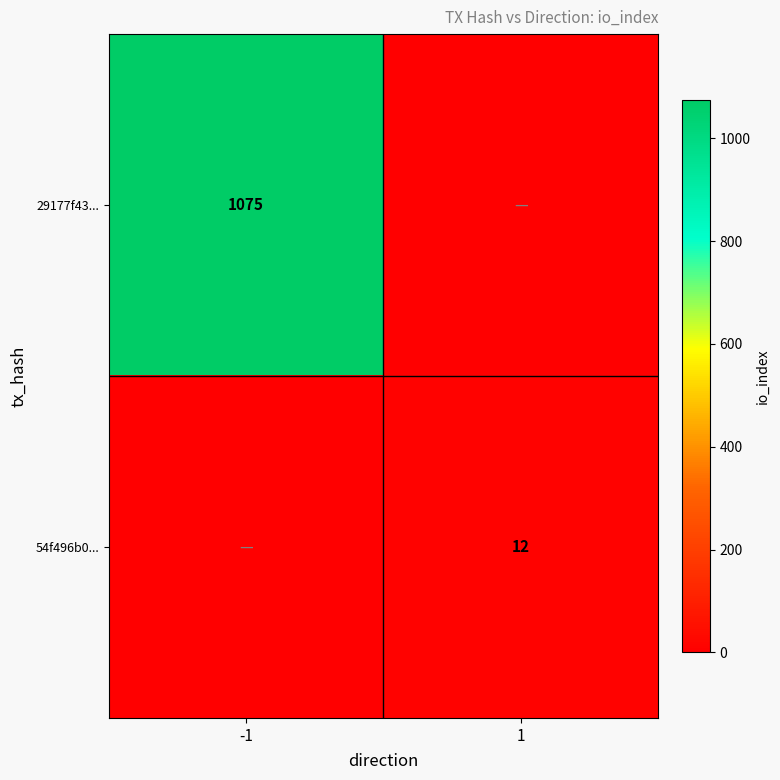

True or false: 29177f43... has a value of 1623 at -1.

False